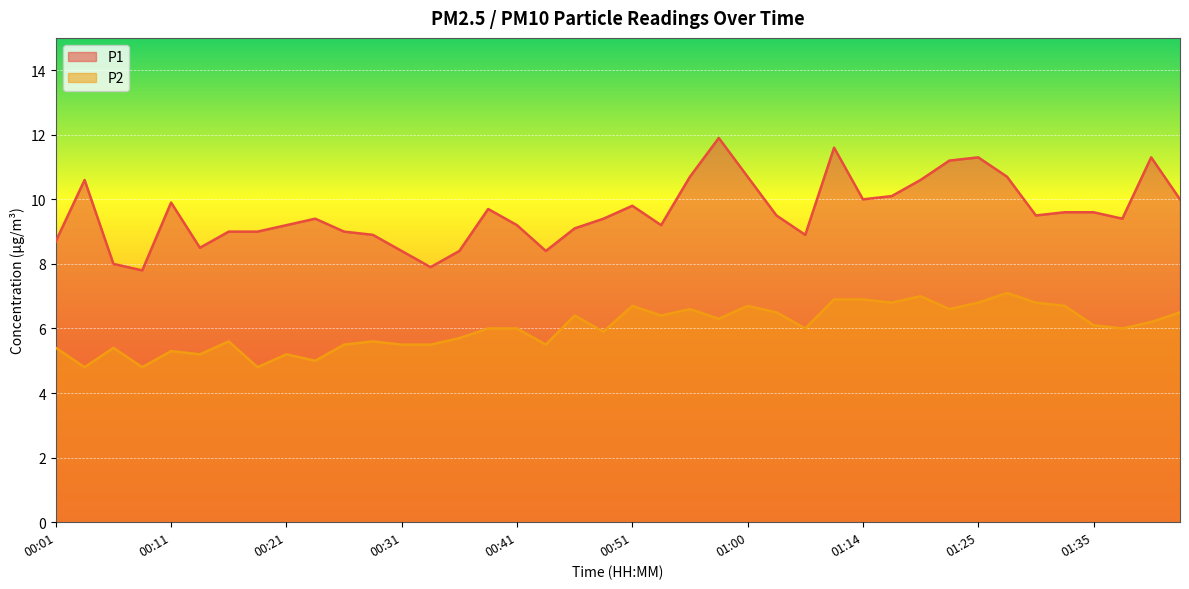

Does the chart display data point markers on the line(s)?

No